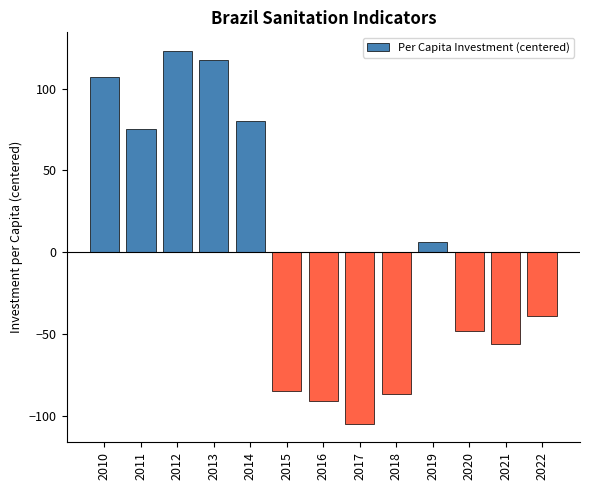

Reading left to right, list all the values displayed in this chart.

107.3	75.5	123.0	117.5	80.1	-84.5	-91.0	-104.7	-86.9	6.5	-48.1	-55.9	-38.9